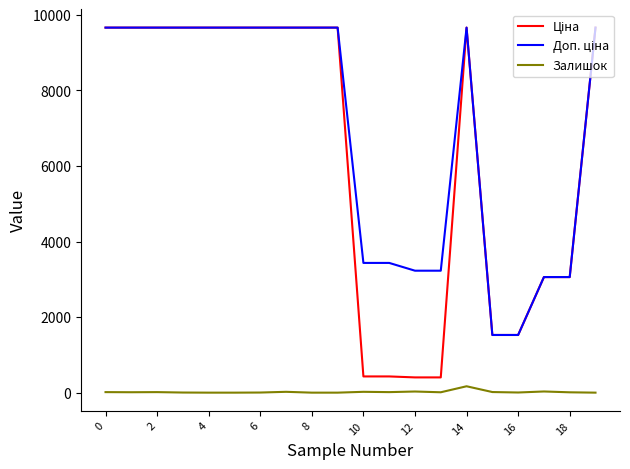

What is the maximum value shown in the chart?

9664.7